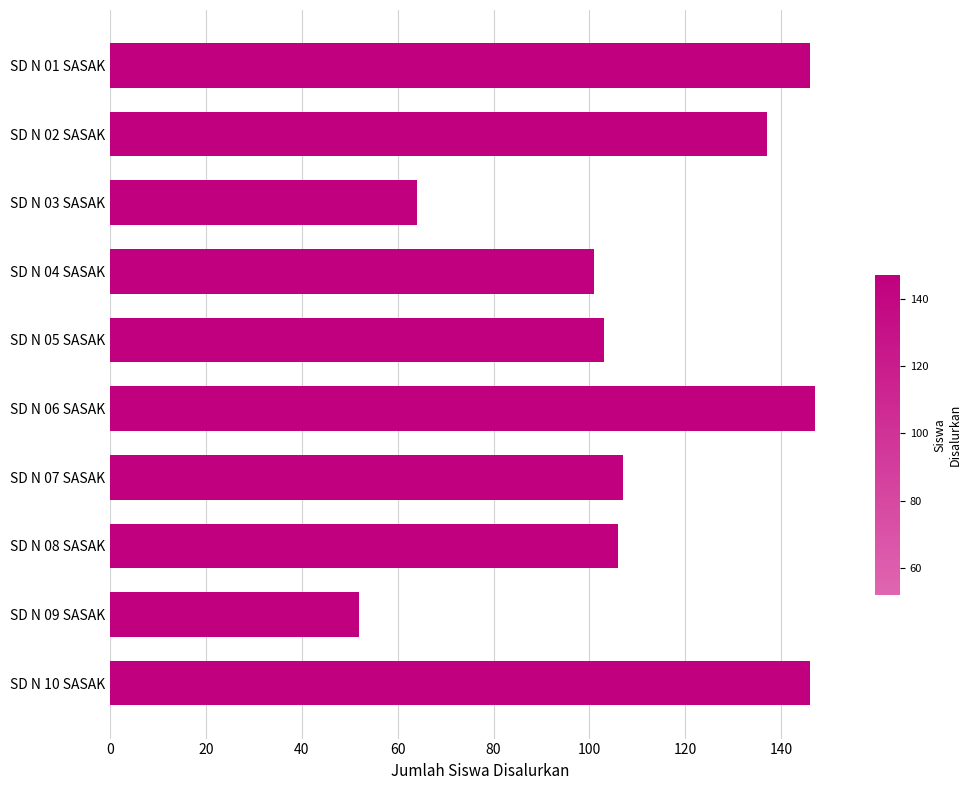

Which category has the lowest value across all series?

SD N 09 SASAK